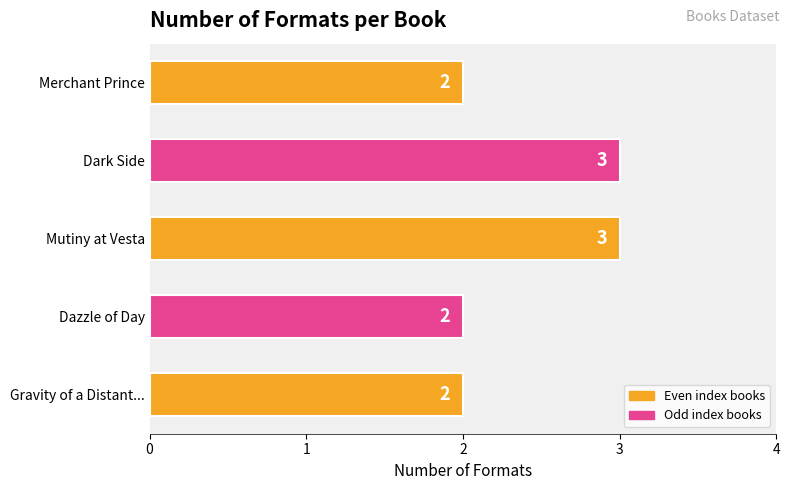

The chart shows a value of 2 at Merchant Prince. True or false?

True